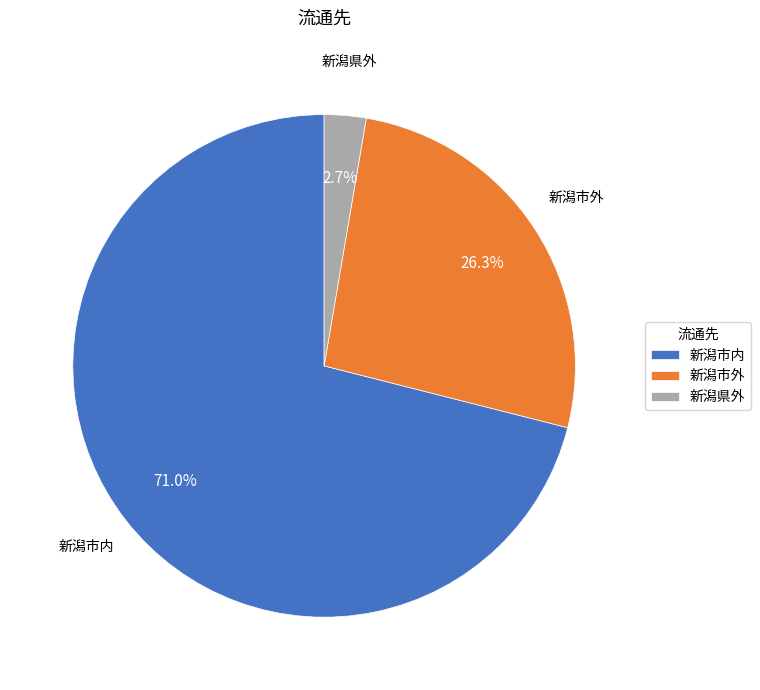

True or false: 新潟県外 accounts for 8% of the total.

False